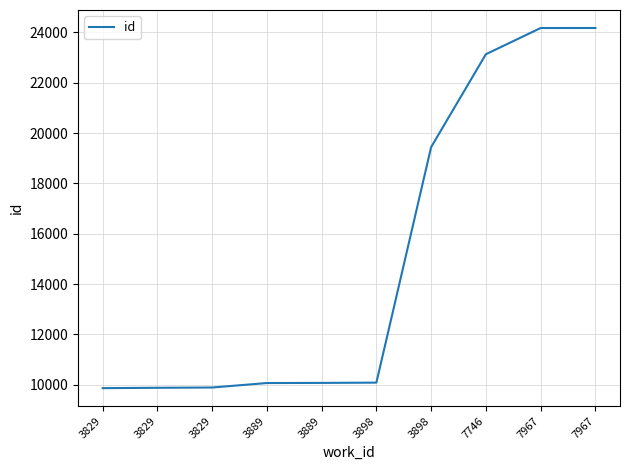

Reading left to right, extract all data points from this chart.

9862	9876	9887	10065	10070	10081	19441	23132	24173	24174